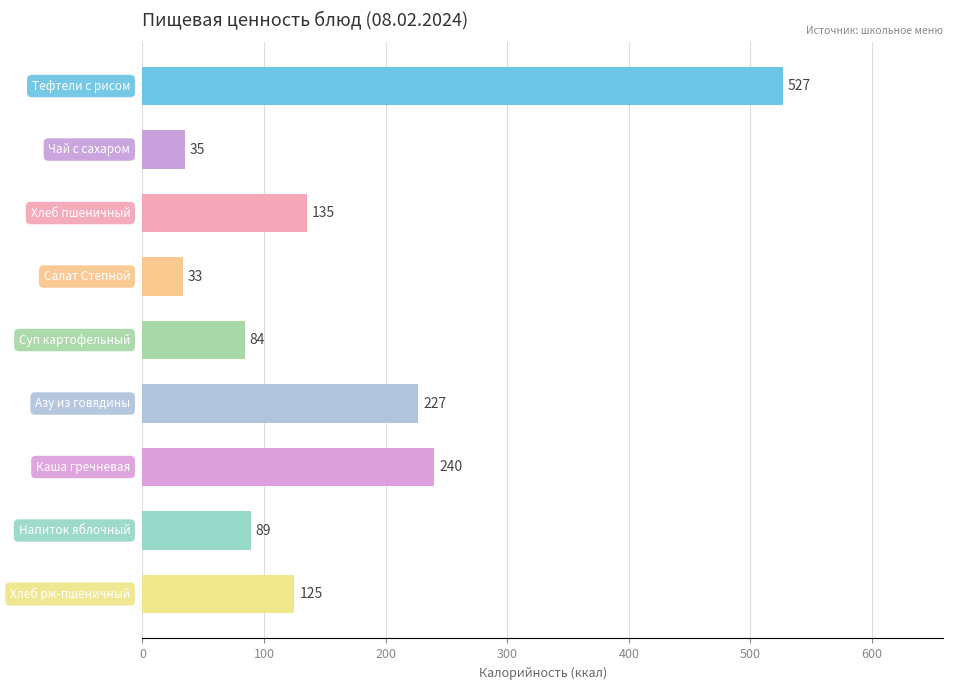

What is the difference between the maximum and minimum values?

494